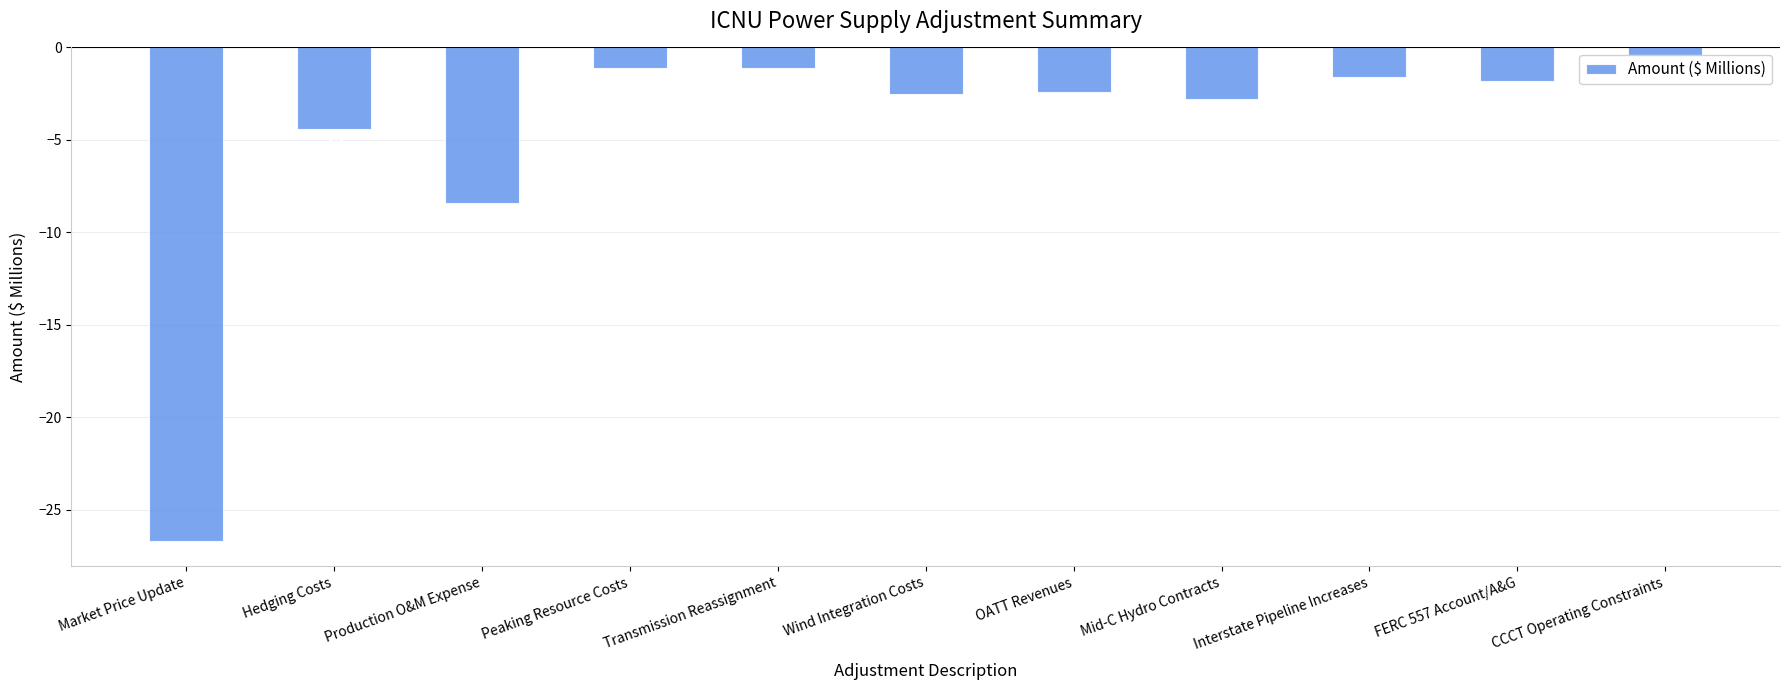

Reading left to right, what are all the values shown in this chart?

Market Price Update=-26.7	Hedging Costs=-4.4	Production O&M Expense=-8.4	Peaking Resource Costs=-1.1	Transmission Reassignment=-1.1	Wind Integration Costs=-2.5	OATT Revenues=-2.4	Mid-C Hydro Contracts=-2.8	Interstate Pipeline Increases=-1.6	FERC 557 Account/A&G=-1.8	CCCT Operating Constraints=-0.4